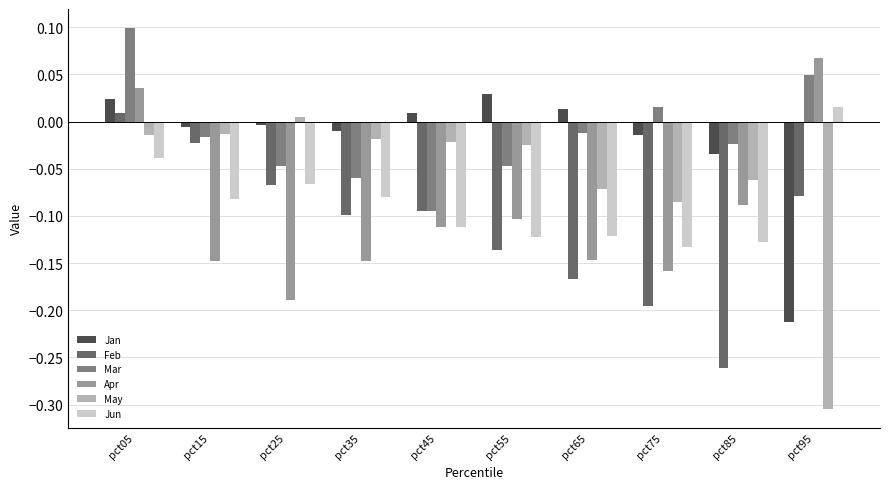

What are all the series names shown in the legend?

Jan, Feb, Mar, Apr, May, Jun